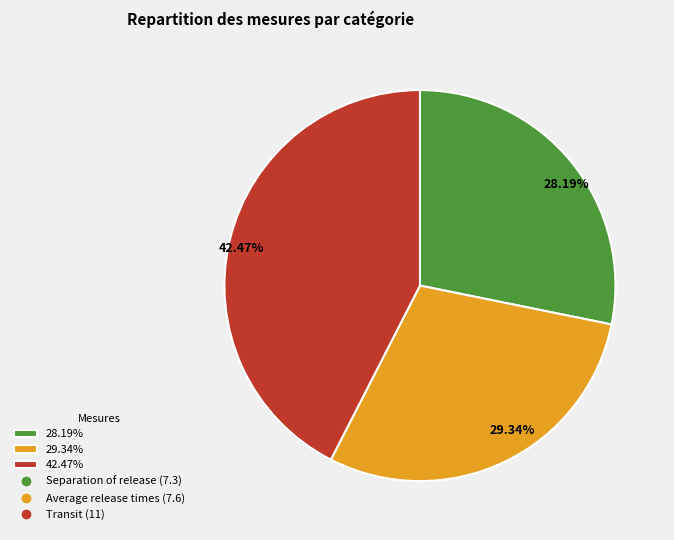

Count the number of slices in the pie.

3